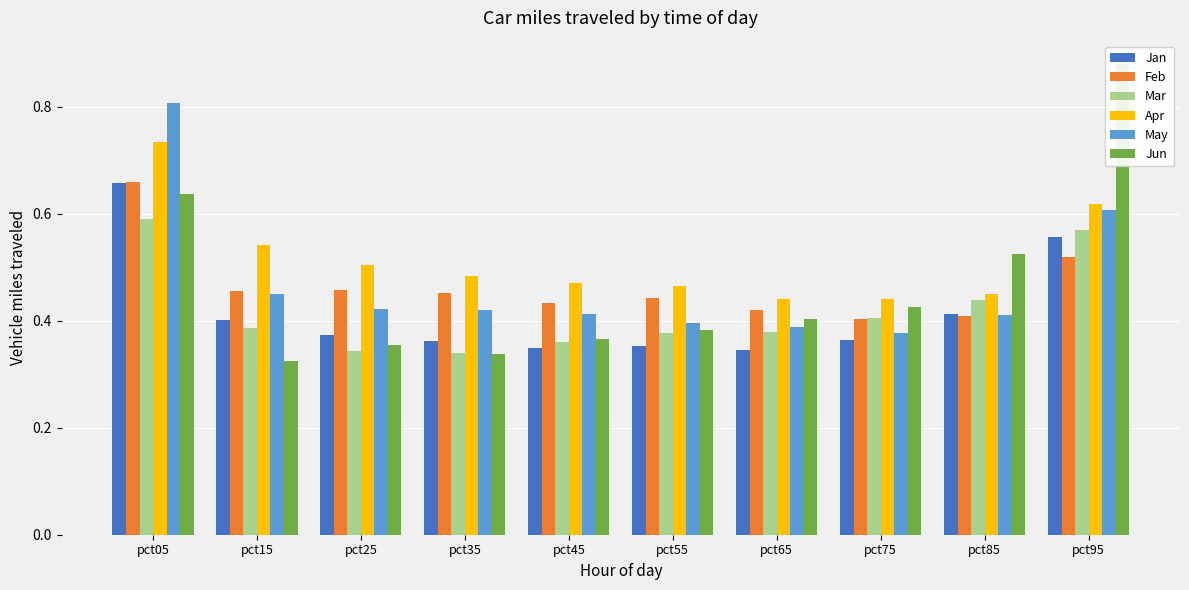

At which category does the chart reach its minimum across all series?

pct15